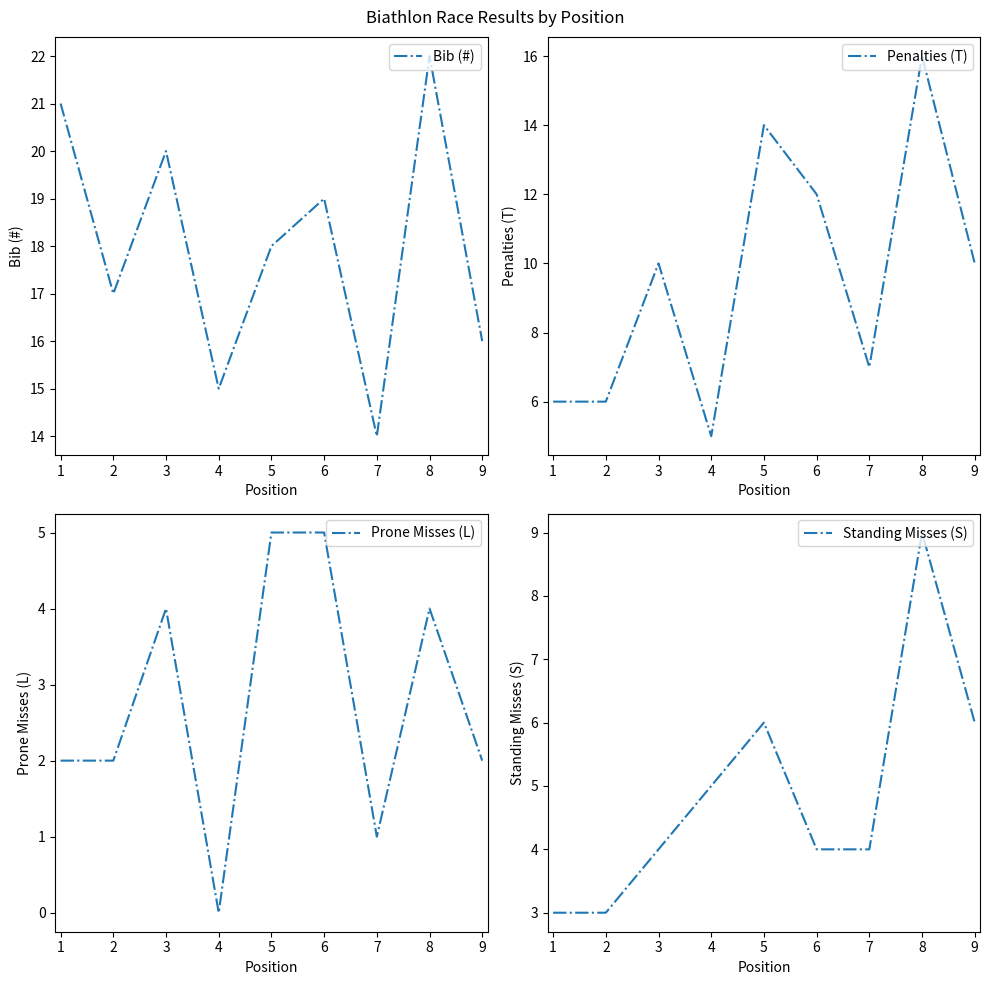

True or false: Bib (#) has a value of 25 at 5.

False